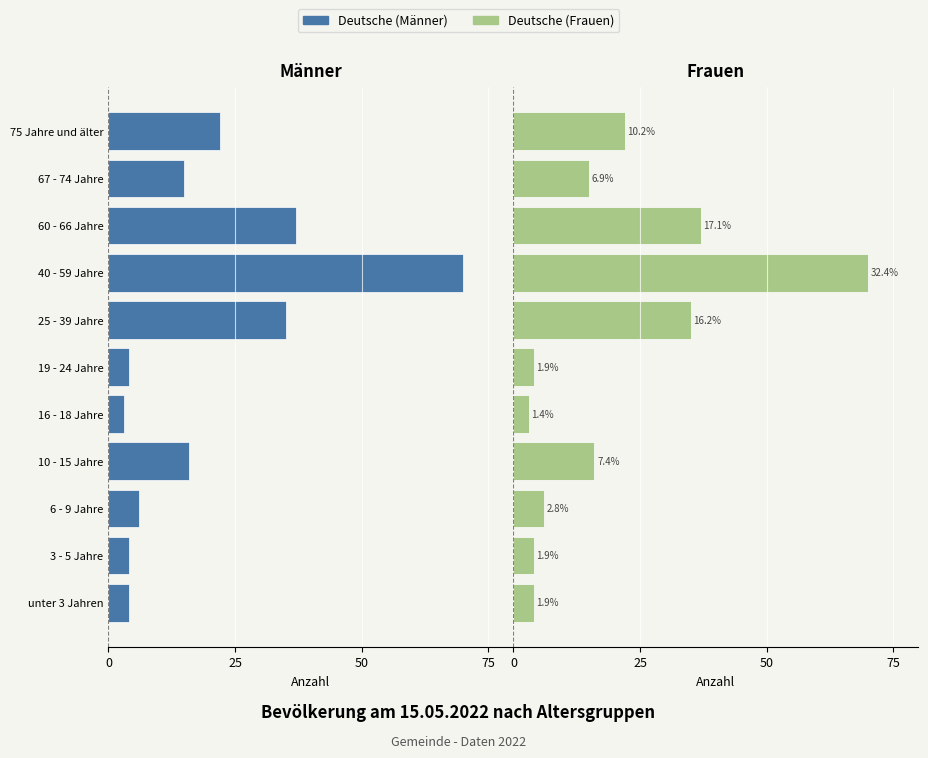

Which series has the largest range (max minus min)?

Deutsche (Männer)